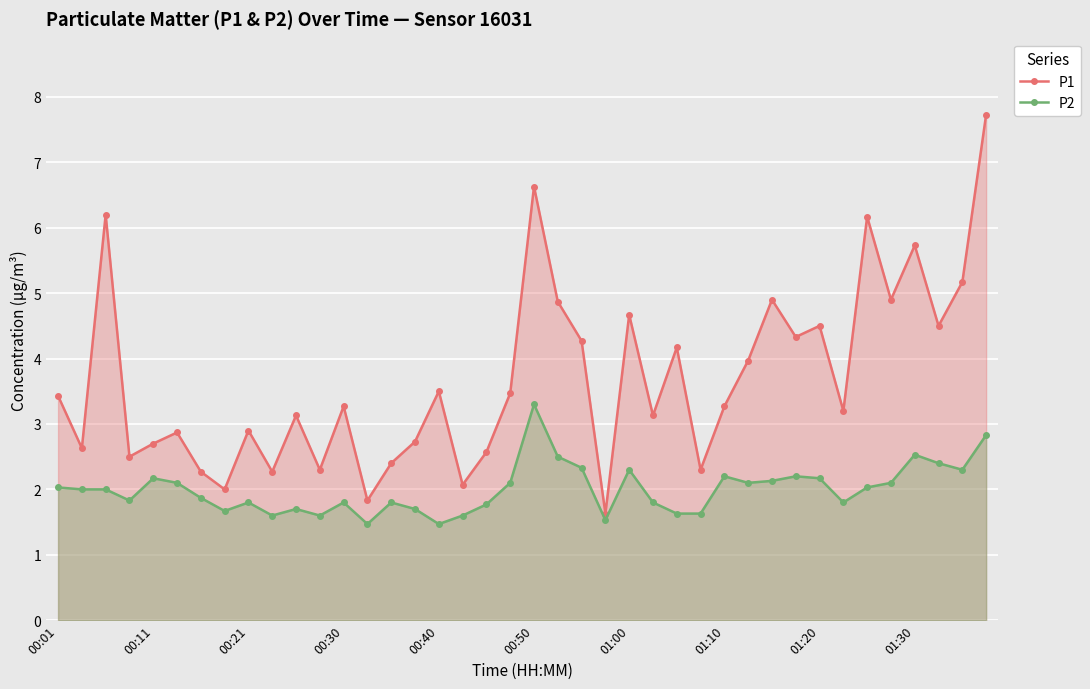

What is the sum of all P2 values?

79.9